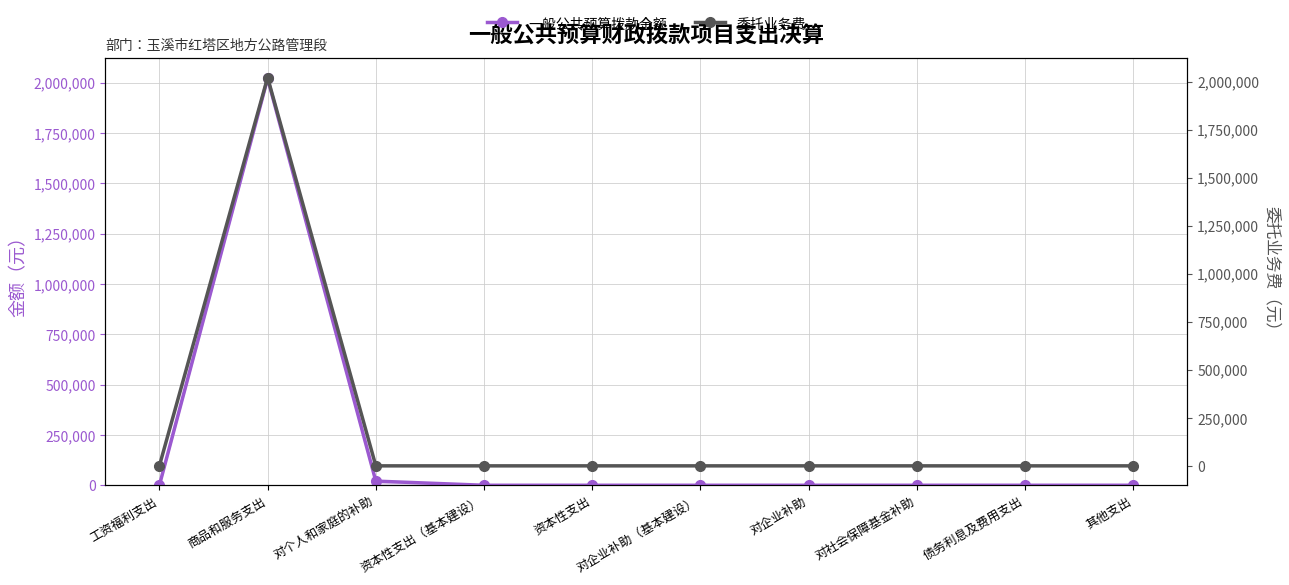

Count the number of categories in the chart.

10